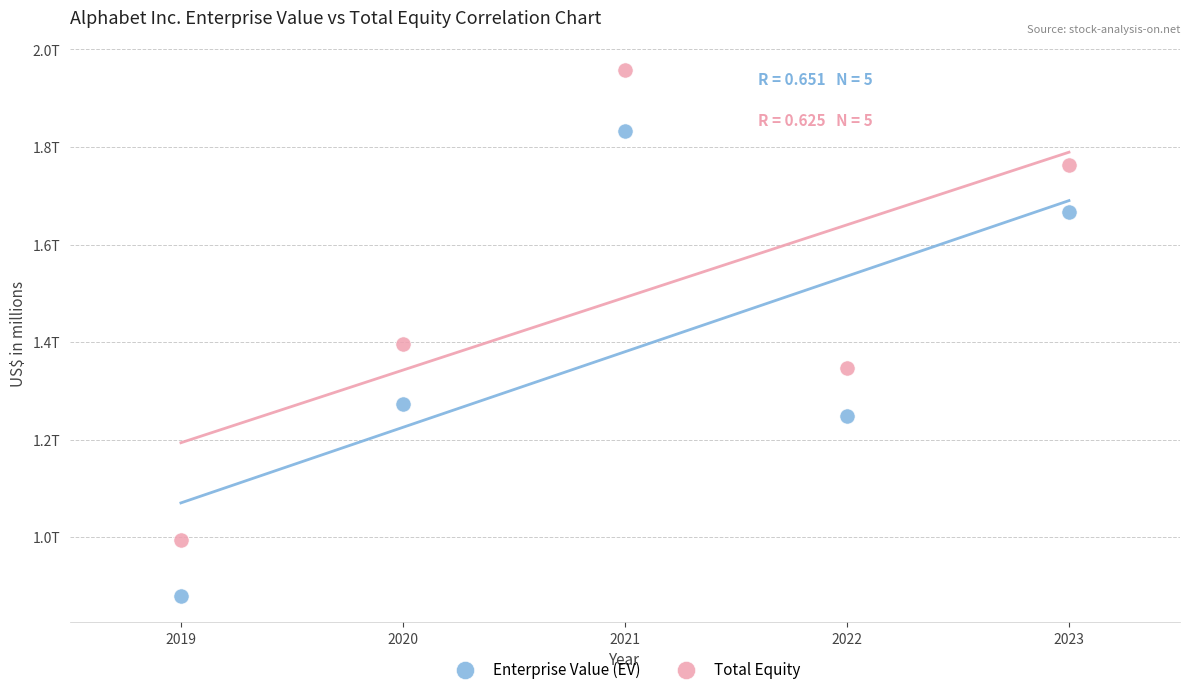

What are all the series names shown in the legend?

Enterprise Value (EV), Total Equity